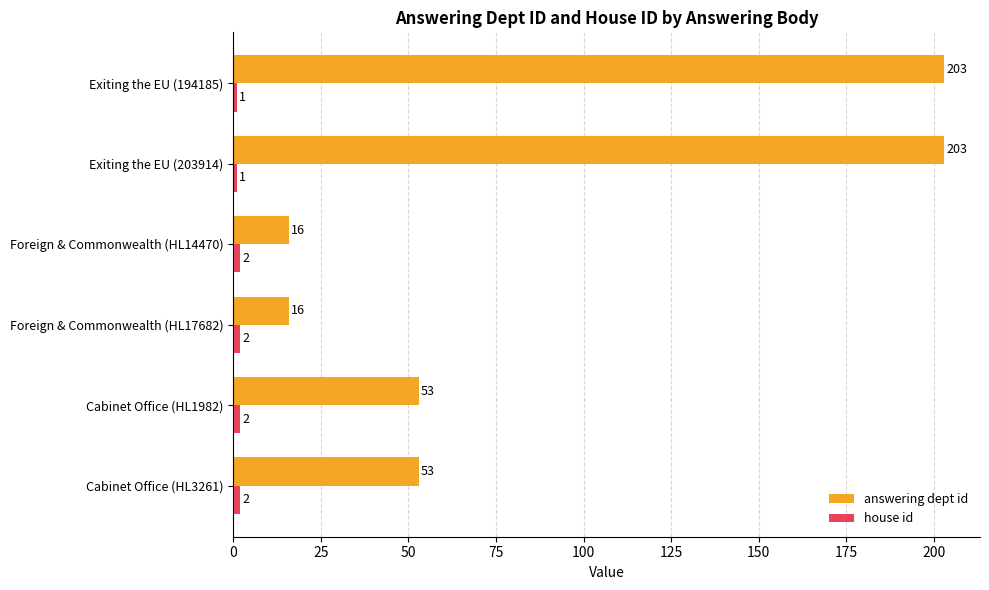

Which series has the largest range (max minus min)?

answering dept id